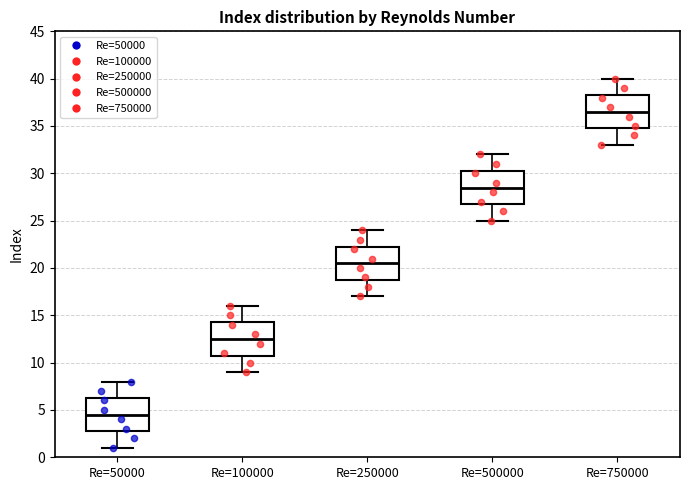

Which box has the lowest median line?

Re=50000